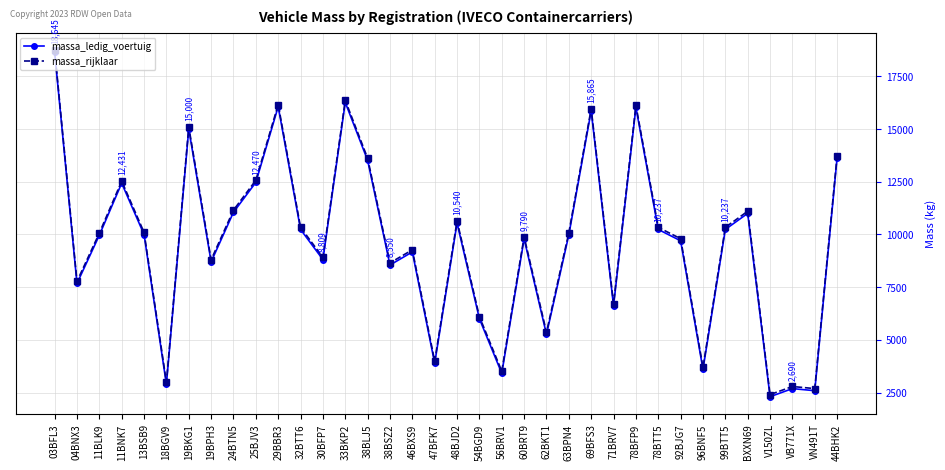

What is the label of the 9th point from the left?

24BTN5